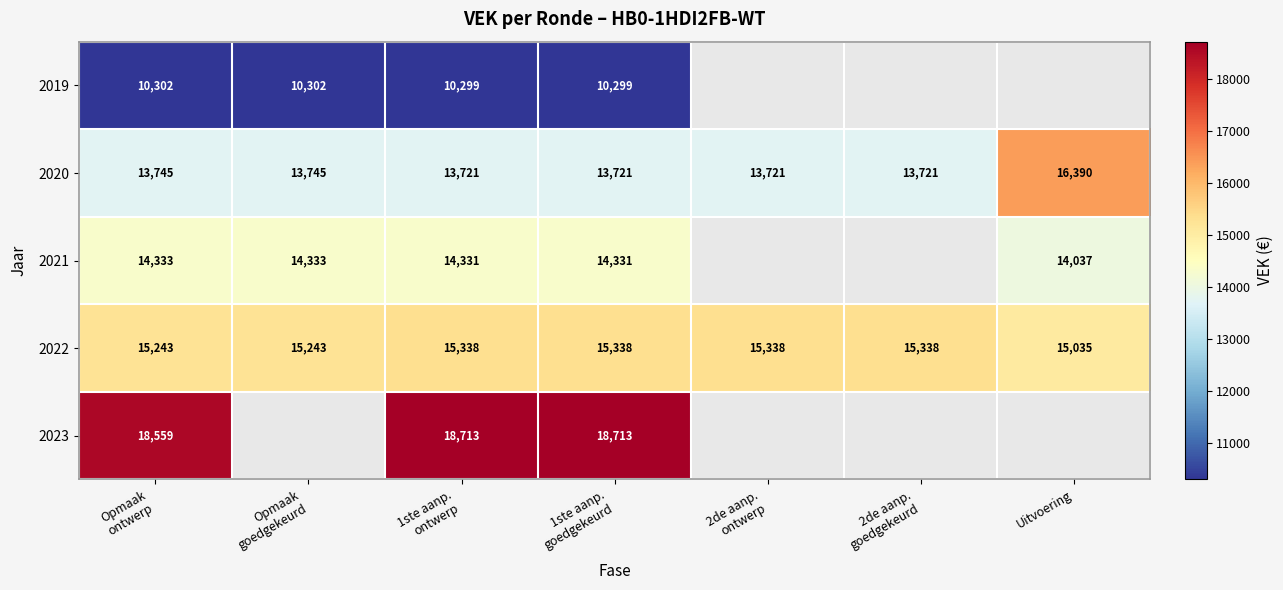

What is the difference between the maximum and minimum values in the 2022 series?

303